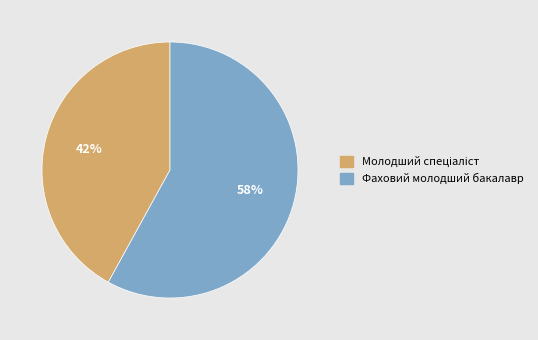

To the nearest percent, what is the difference between the largest and smallest slice percentages?

16%